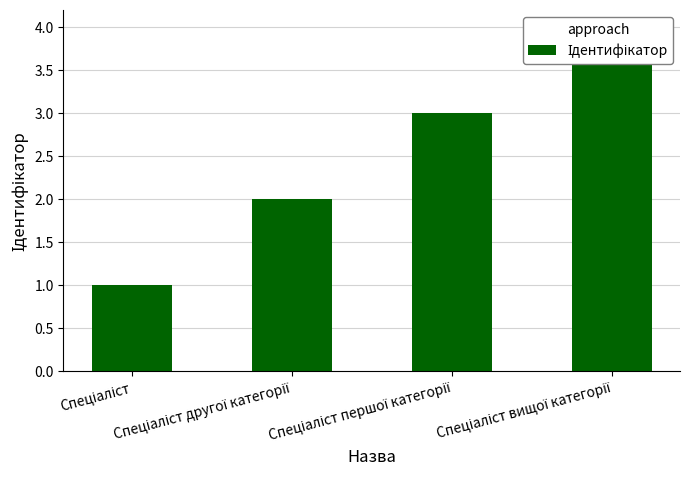

What position from the right is Спеціаліст першої категорії?

2